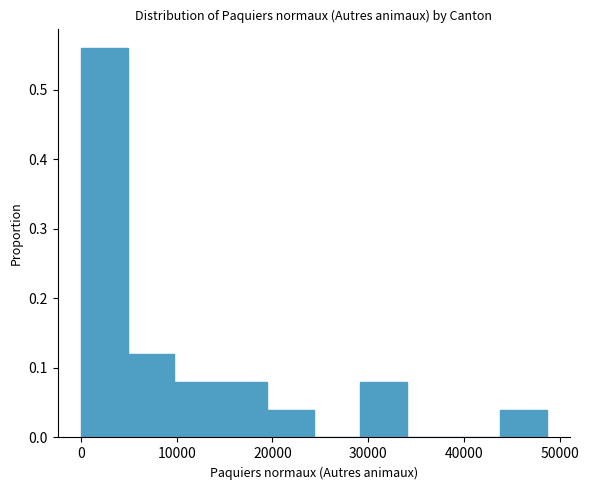

Reading left to right, transcribe this chart: for each bar, give the range it covers on the x-axis and its height. Neither the bar edges nor the heights are printed on the chart, so give them approximately, as read against the axes.

0 to 5000: 0.56
5000 to 10000: 0.12
10000 to 15000: 0.08
15000 to 19000: 0.08
19000 to 24000: 0.04
24000 to 29000: 0
29000 to 34000: 0.08
34000 to 39000: 0
39000 to 44000: 0
44000 to 49000: 0.04